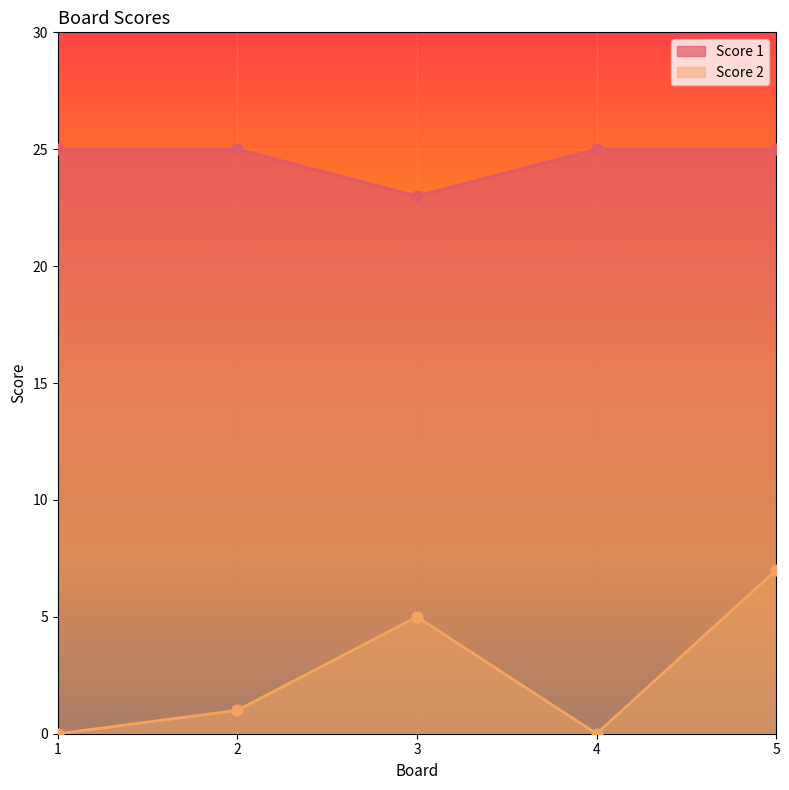

At how many categories does at least one series exceed 16?

5